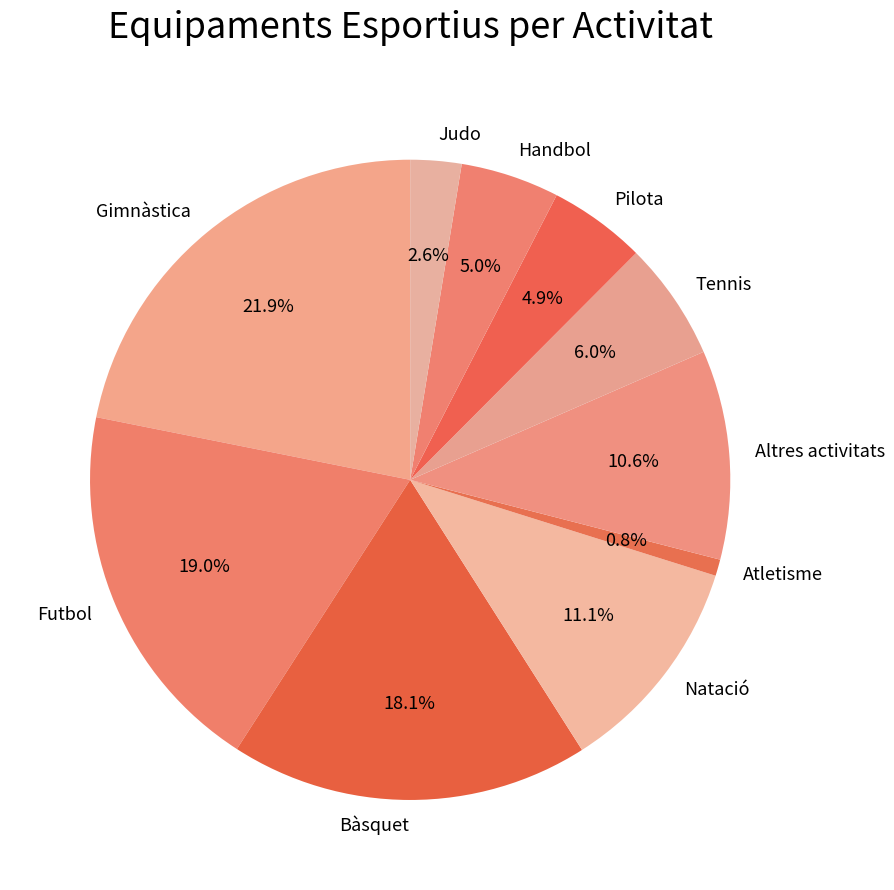

How many slices are in this pie chart?

10